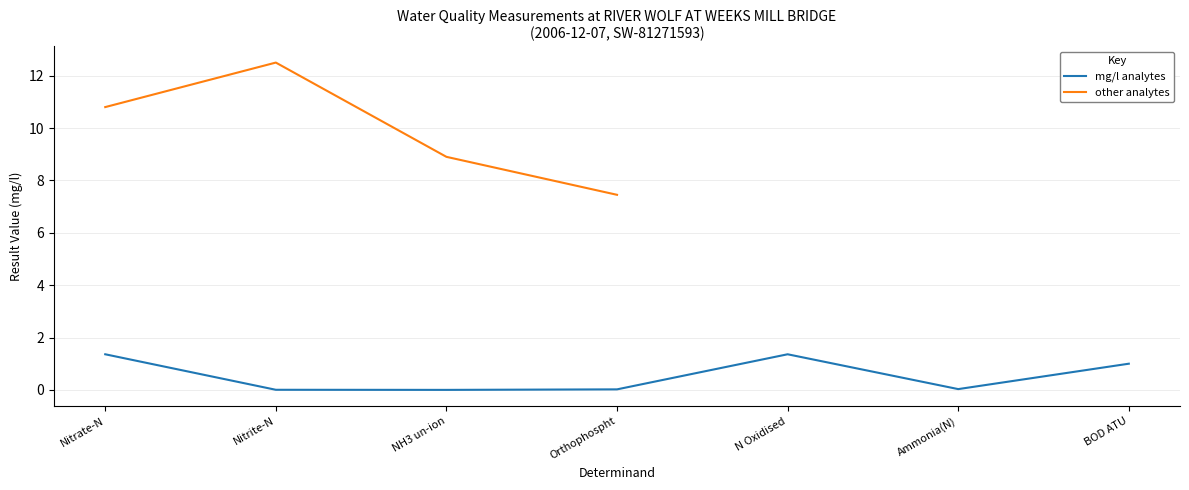

Count the number of values greater than 1.

6